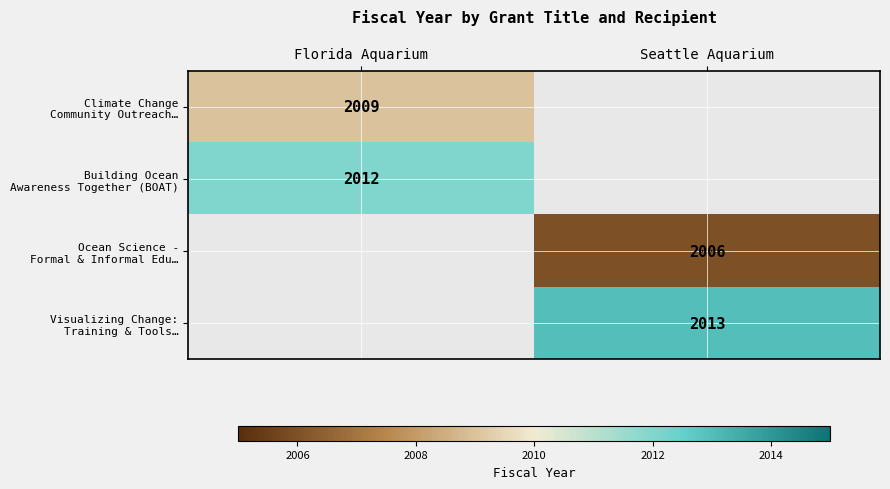

At Seattle Aquarium, list the series in order from largest to smallest.

Visualizing Change: Training & Tools…, Climate Change Community Outreach…, Building Ocean Awareness Together (BOAT), Ocean Science - Formal & Informal Edu…